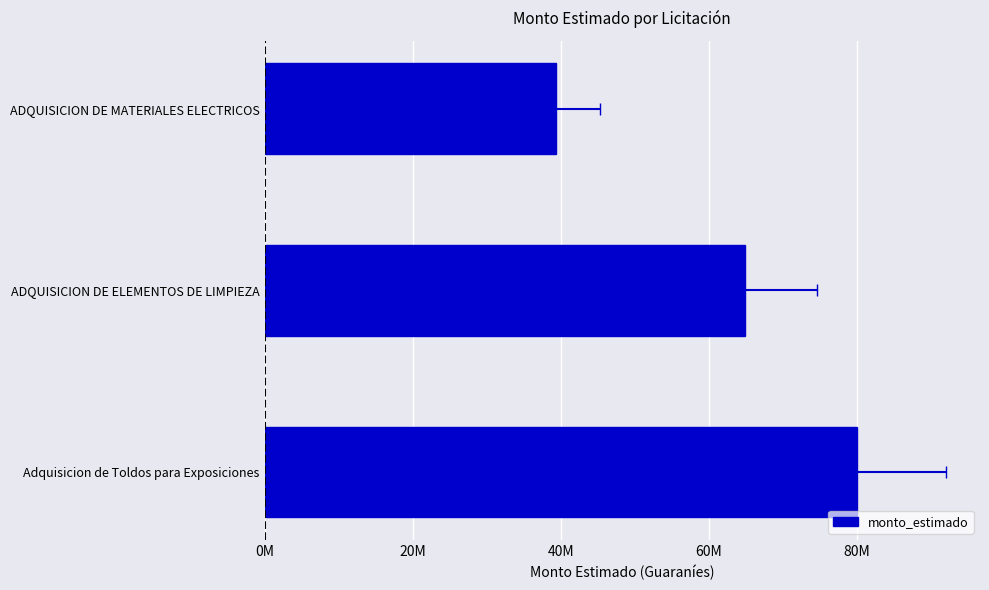

What is the difference between the maximum and second lowest values?

15083760